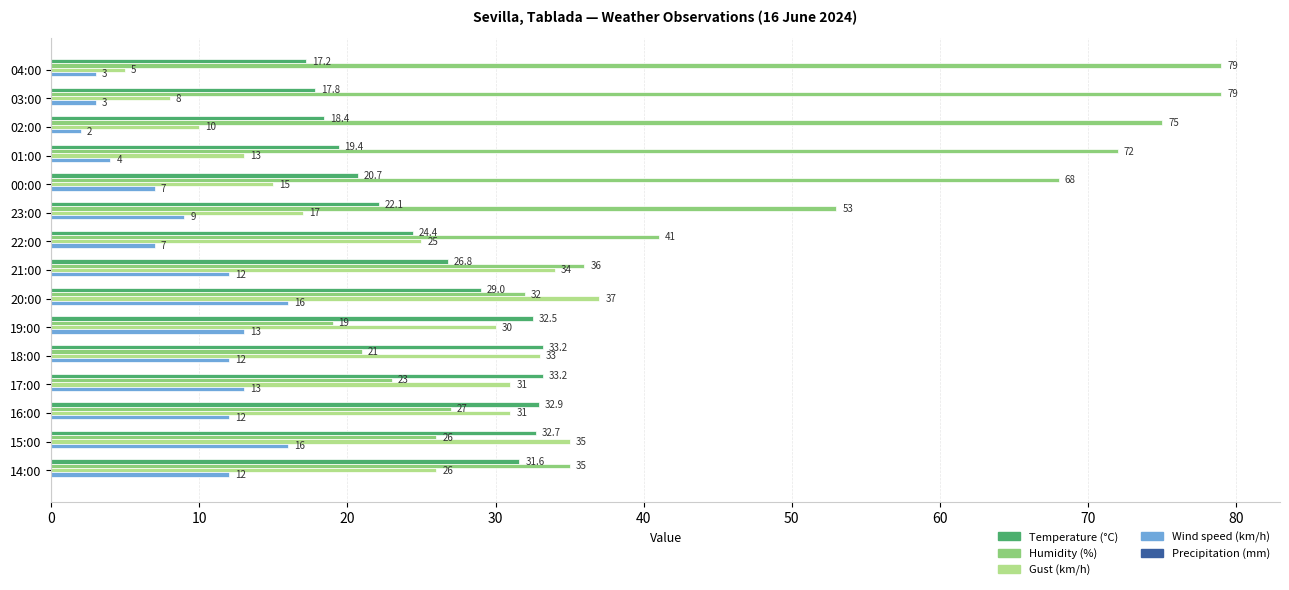

Which series has the largest range (max minus min)?

Humidity (%)